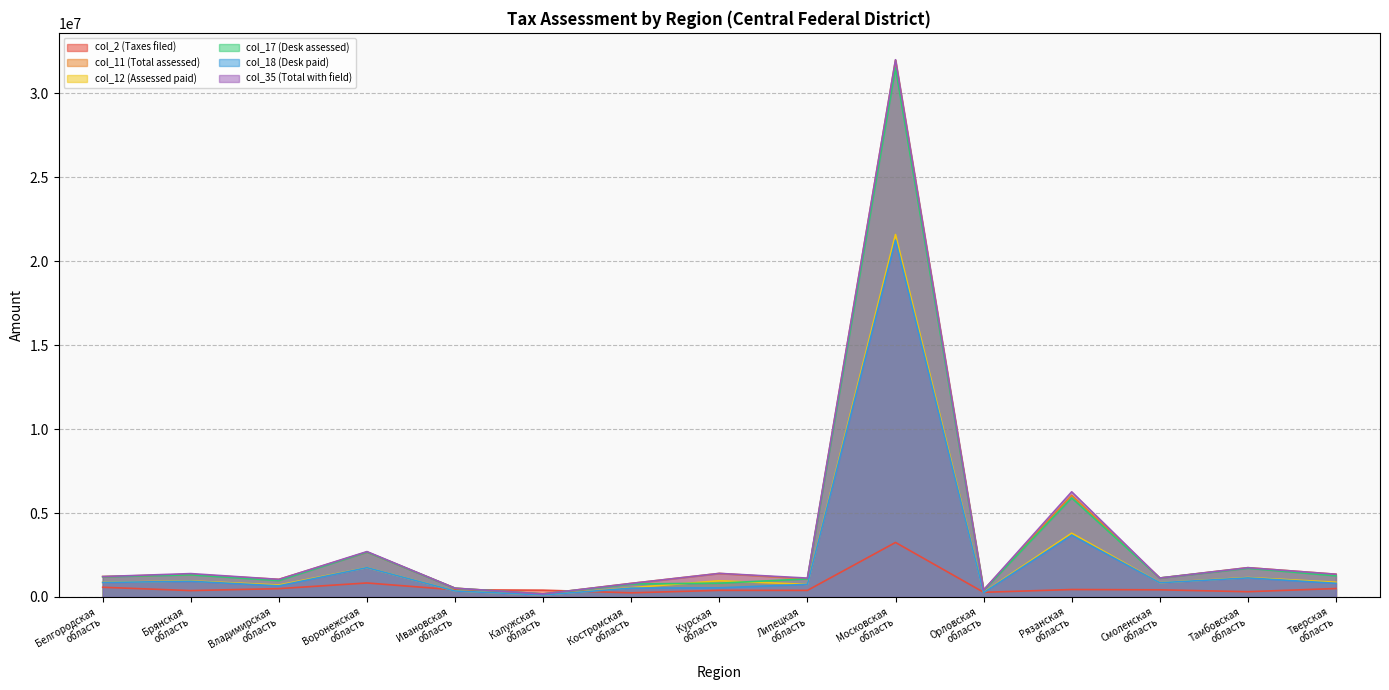

What value does the col_18 (Desk paid) series have at Воронежская
область, to the nearest 10?

1745920